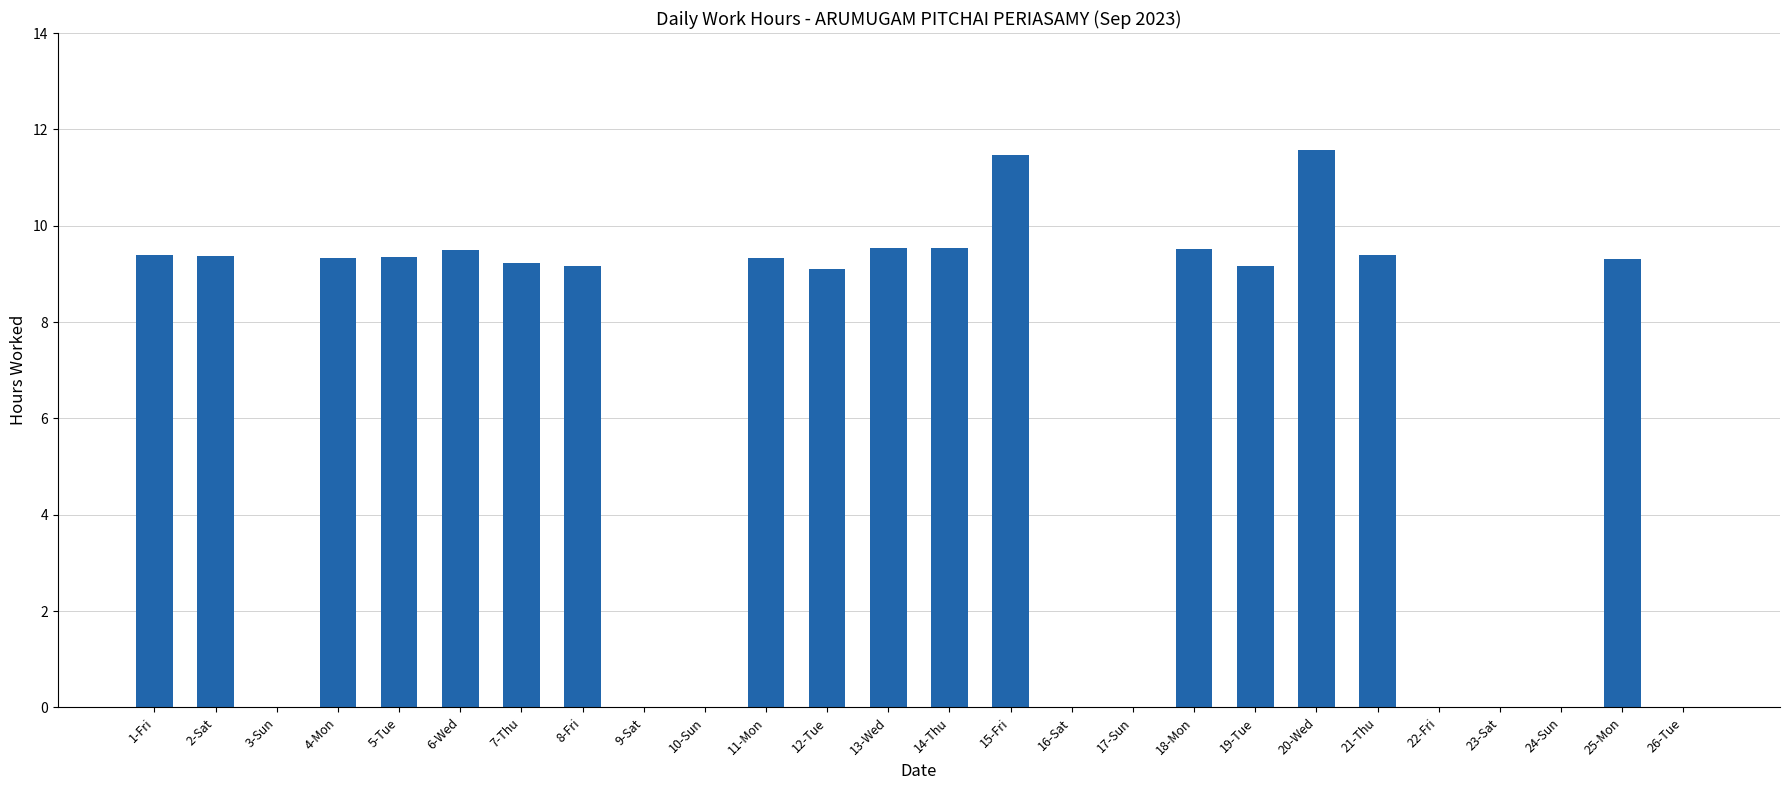

What is the sum of the values at 5-Tue and 11-Mon?

18.7